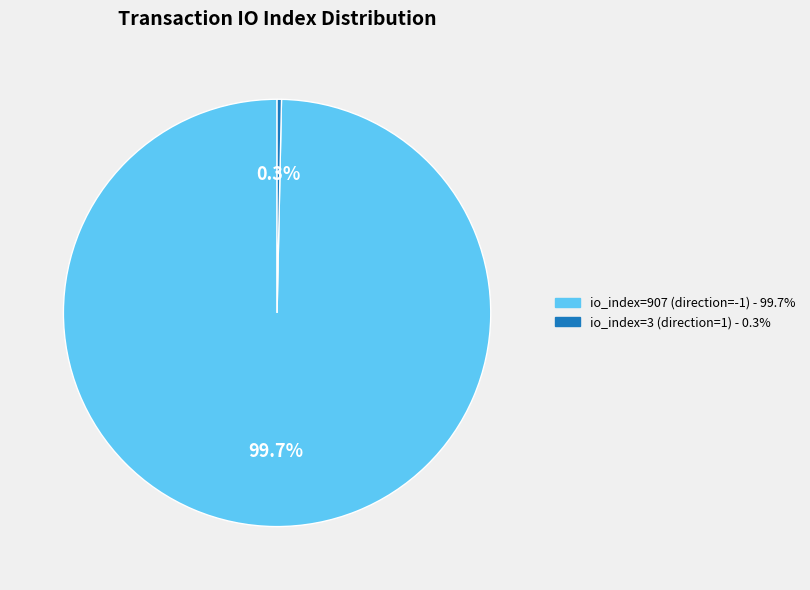

Approximately how many times larger is the value at io_index=907 (direction=-1) compared to io_index=3 (direction=1)?

302.3